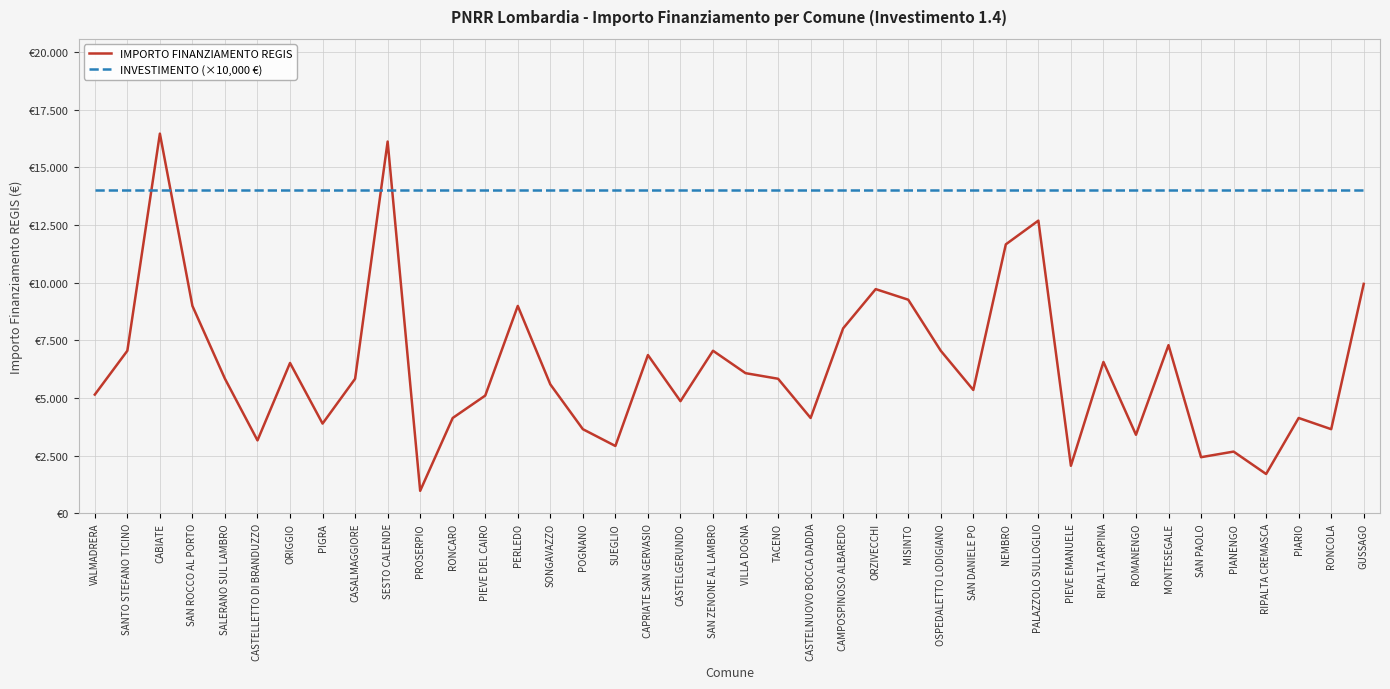

The INVESTIMENTO (×10,000 €) series shows 14000 at SAN PAOLO. True or false?

True